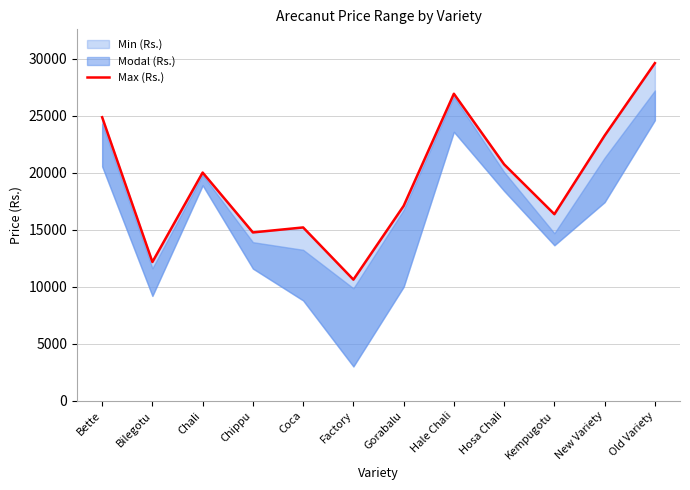

What is the difference between the second highest and minimum values?

16286